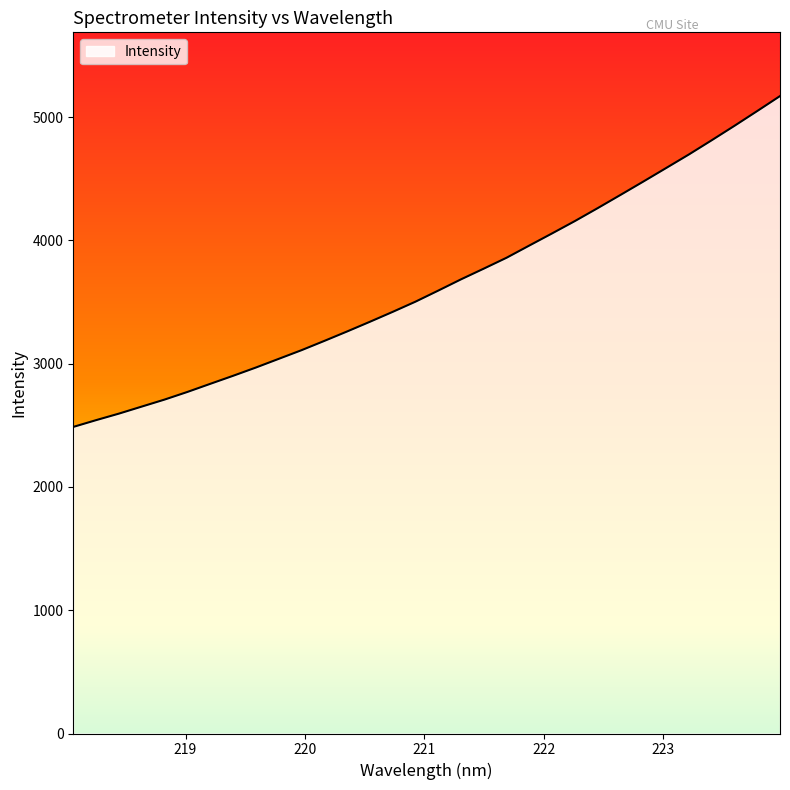

What is the minimum value shown in the chart?

2486.6